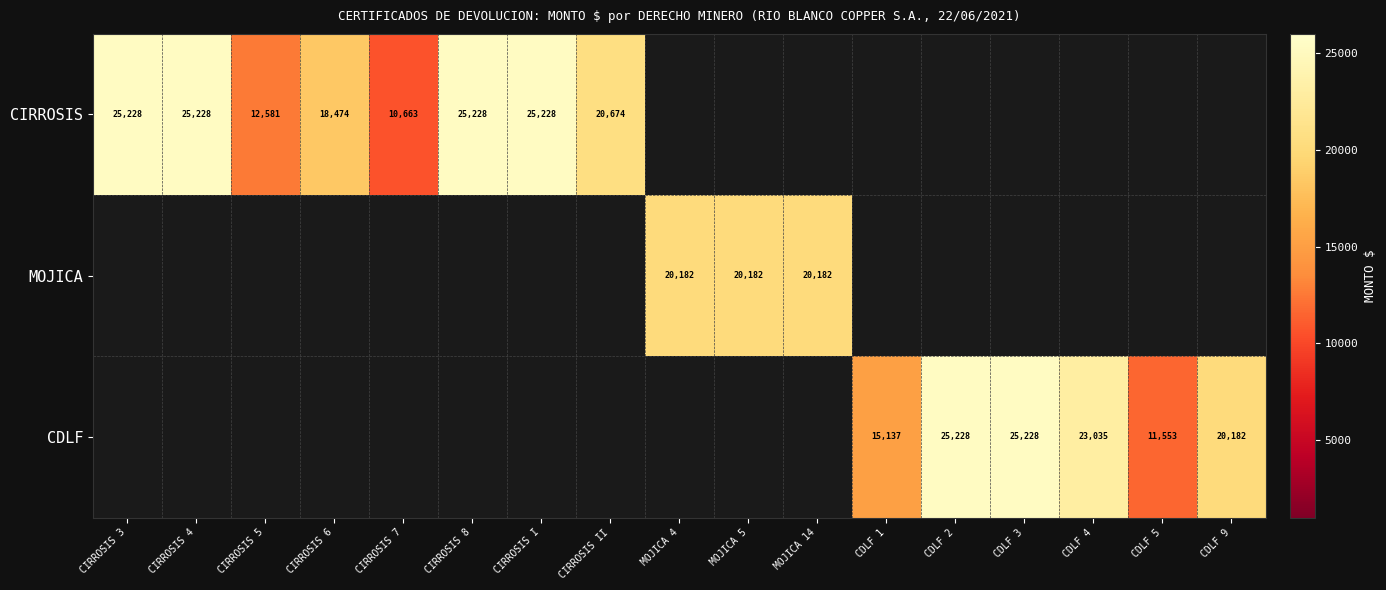

Is the value of CIRROSIS at CIRROSIS 4 greater than the value of CDLF at CIRROSIS I?

No